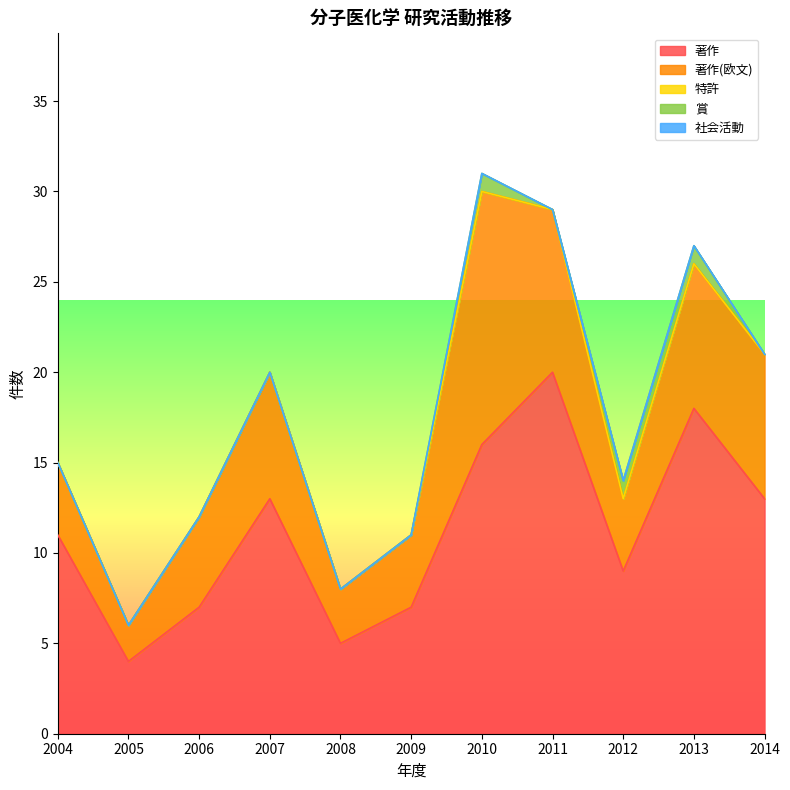

Is it true that 著作(欧文) equals 13 at 2011?

False